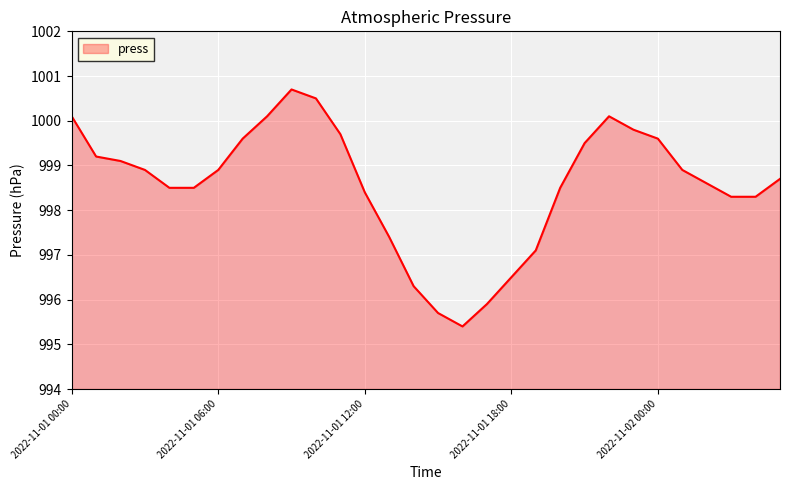

What is the minimum value shown in the chart?

995.4